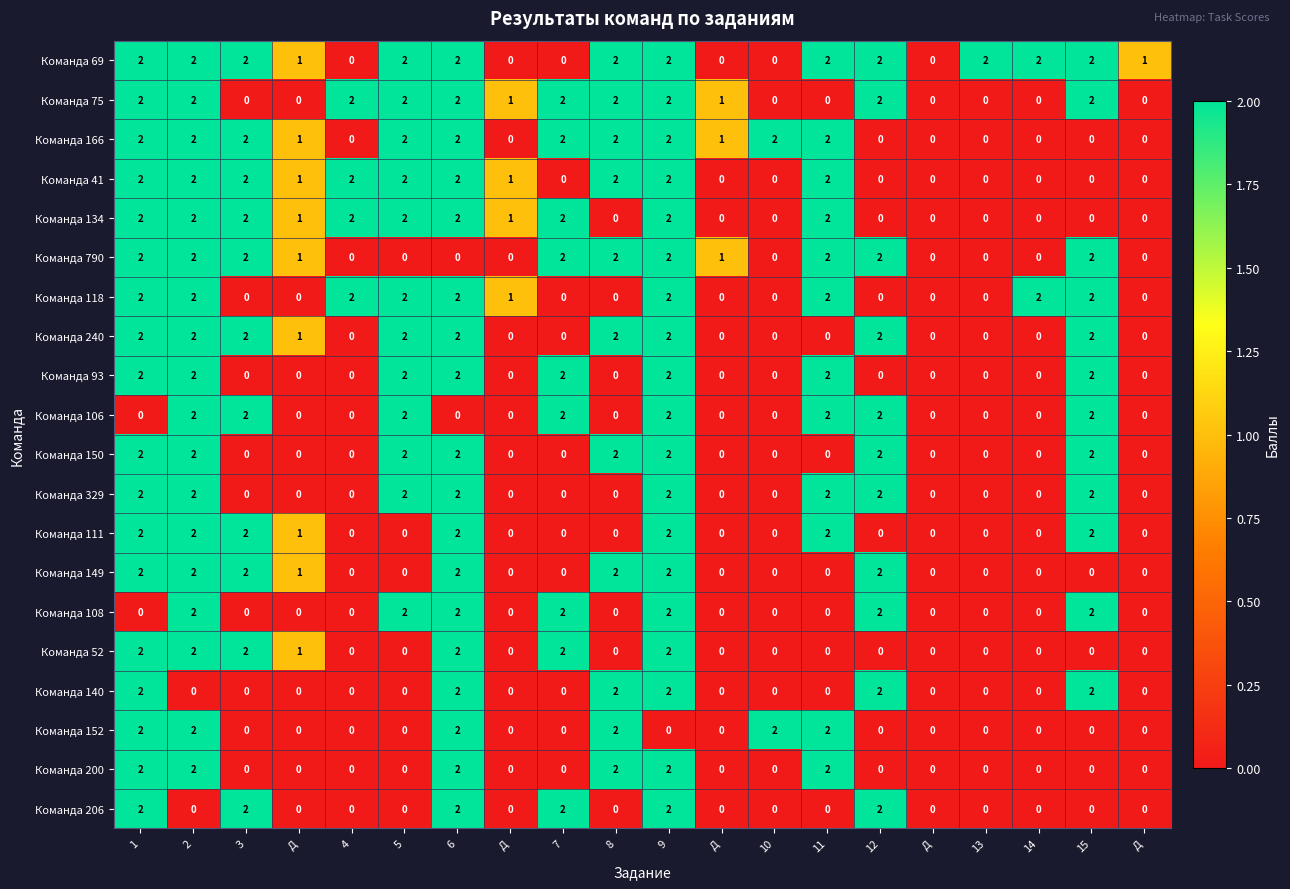

Which series has the largest total across all categories?

Команда 69